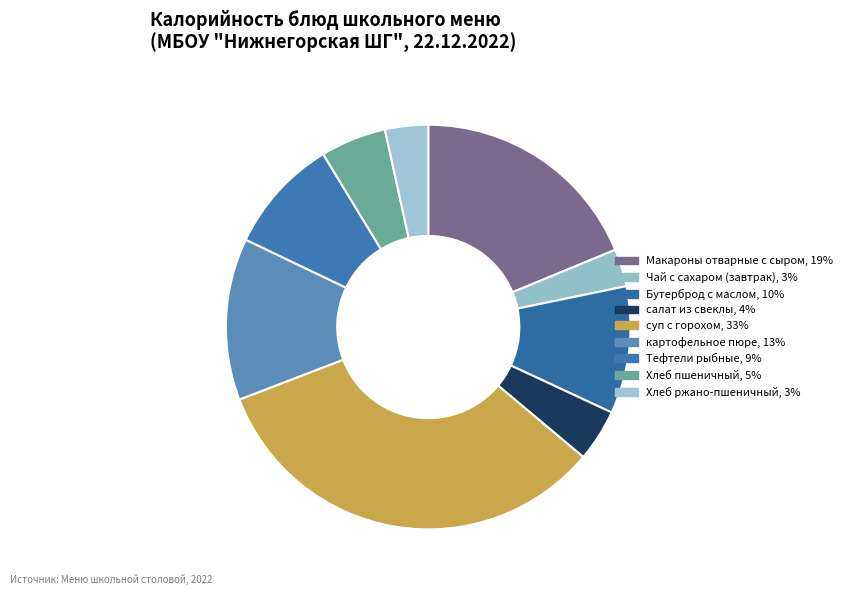

To the nearest percent, what is the difference between the largest and smallest slice percentages?

30%